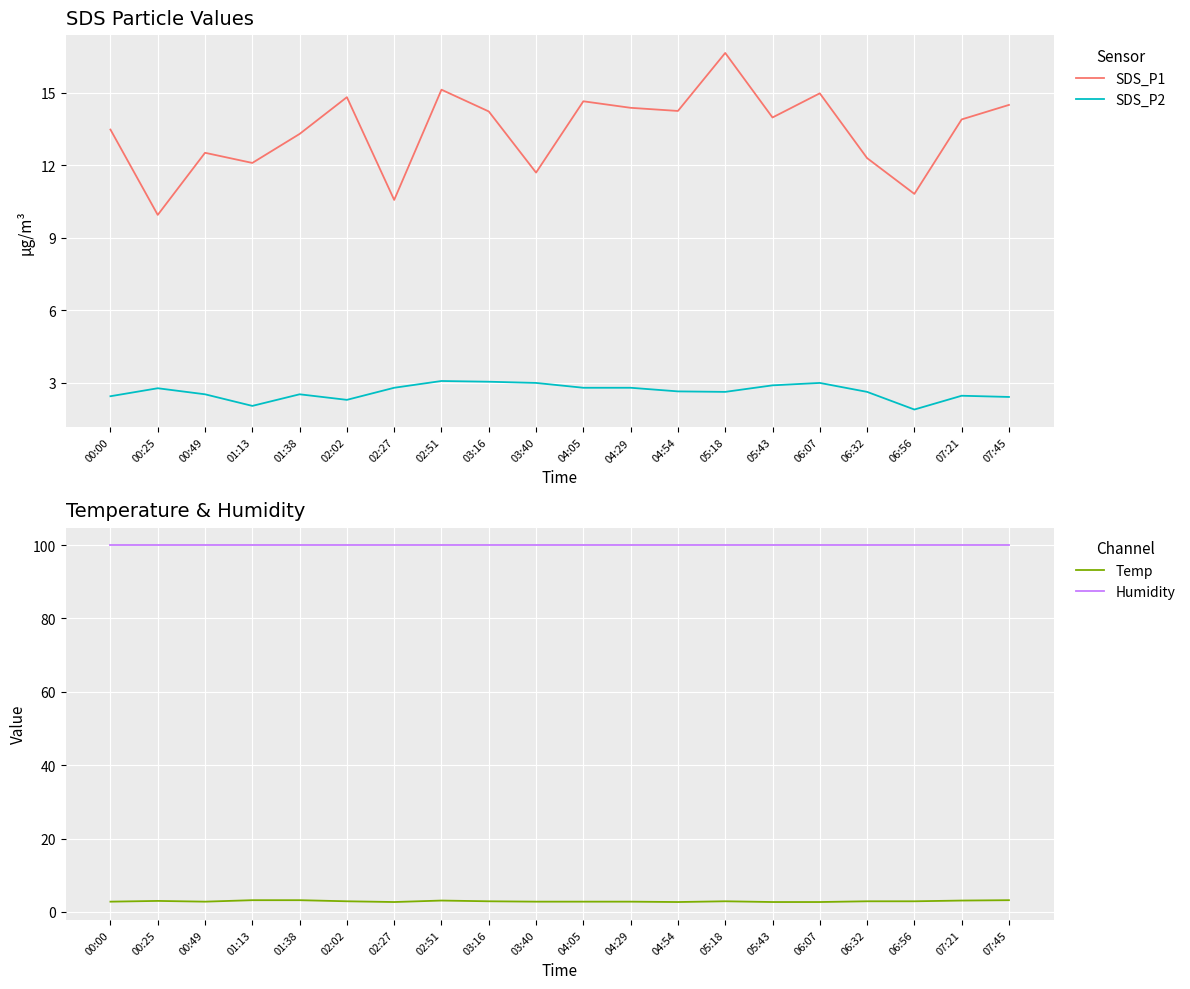

Rank the series by their maximum value, from highest to lowest.

Humidity, SDS_P1, Temp, SDS_P2